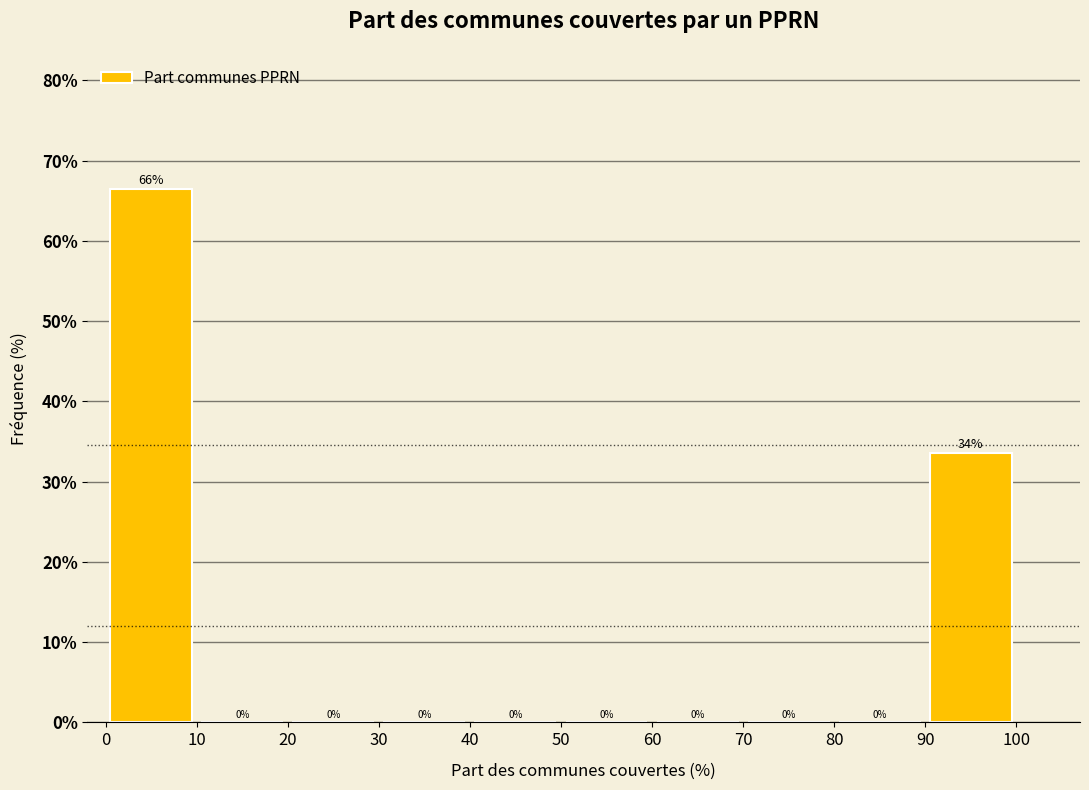

Over which range of the x-axis is the bar tallest?

0 to 10